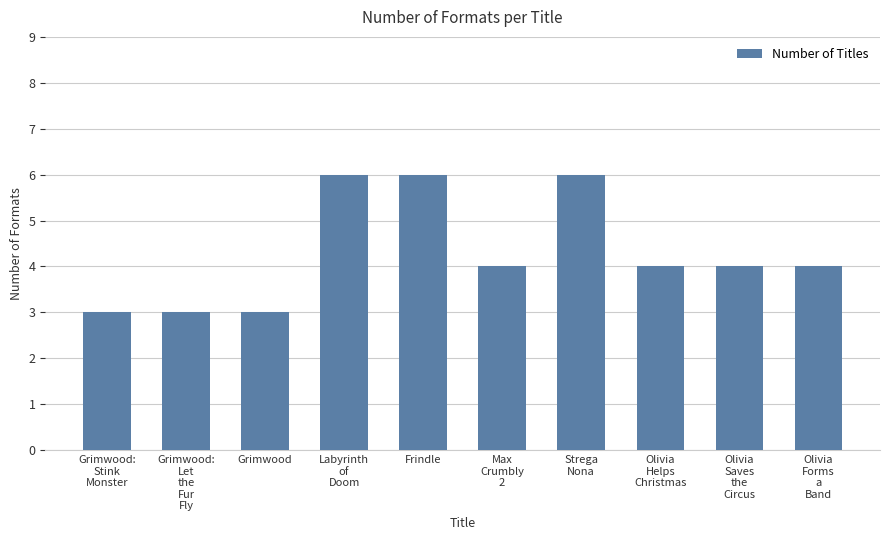

What is the value of the 10th bar from the left?

4